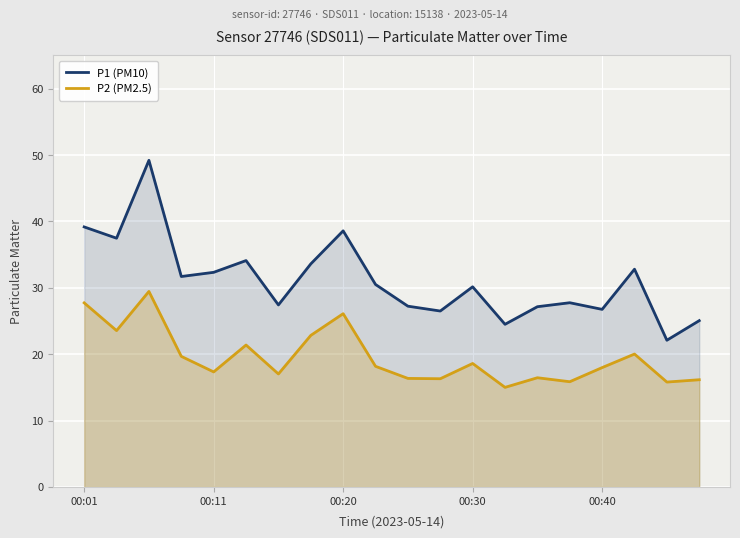

List the series in order of their peak value, lowest first.

P2 (PM2.5), P1 (PM10)